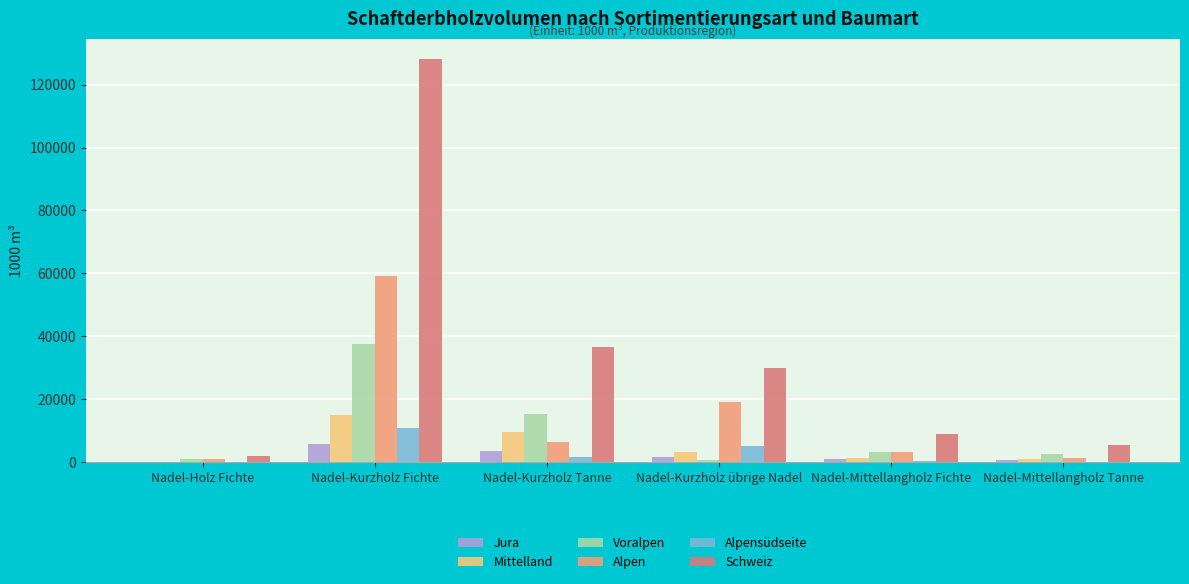

What is the sum of all Jura values?

12026